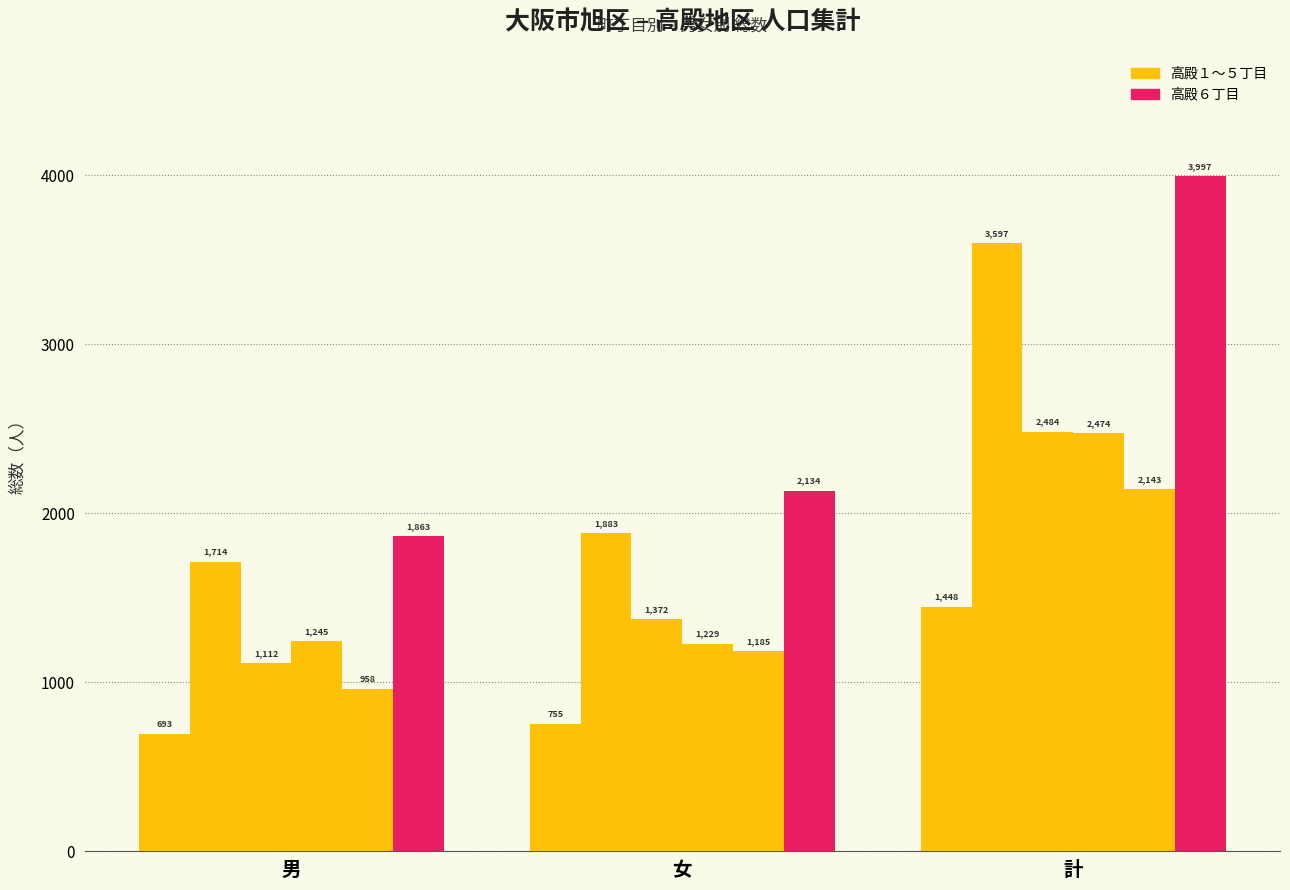

How many groups of bars are there?

3